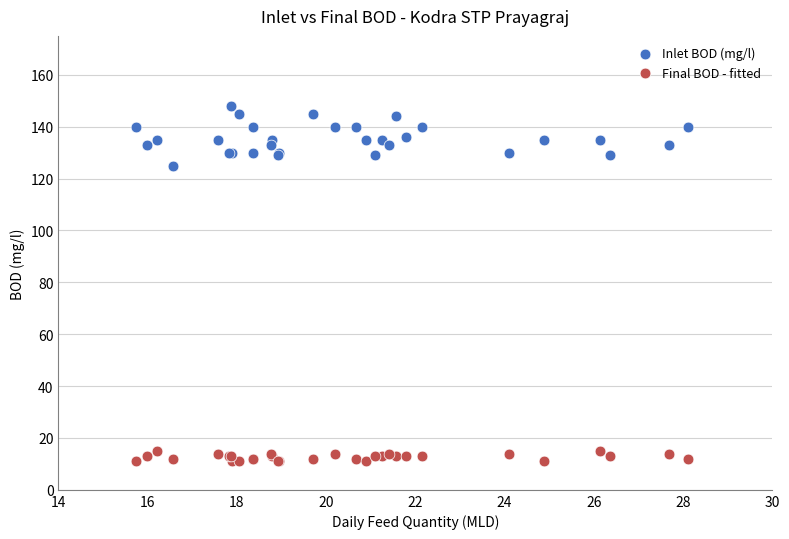

Which series contains the highest Y value?

Inlet BOD (mg/l)